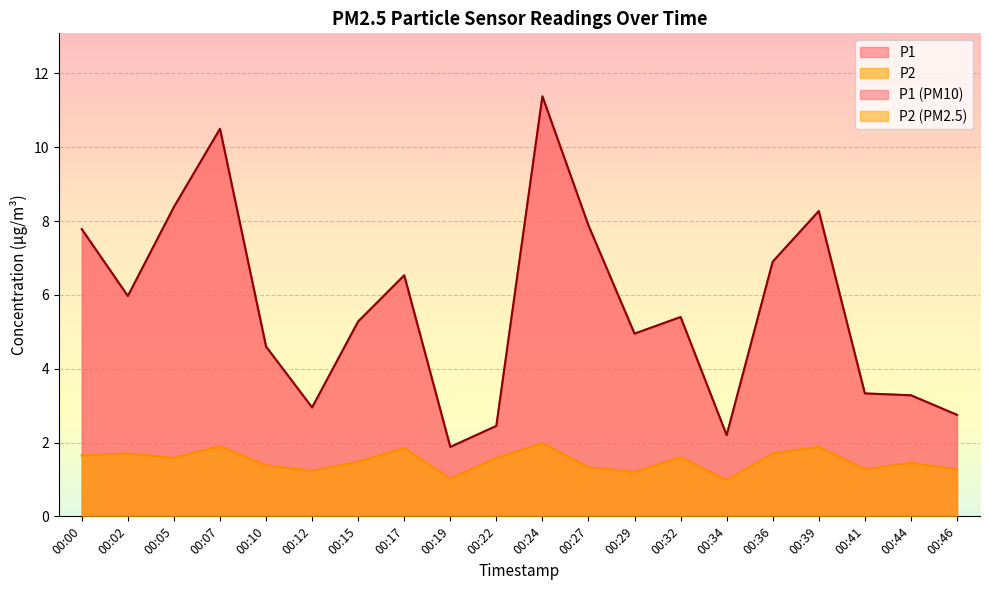

What is the difference between the highest and lowest values at 00:12?

1.7